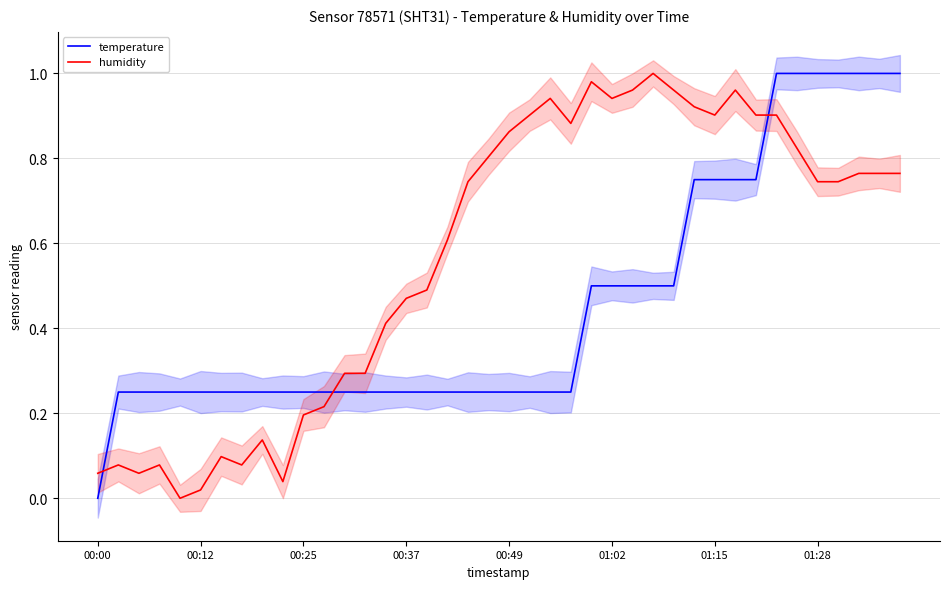

In humidity, how many points are higher than both neighbors (excluding endpoints)?

8